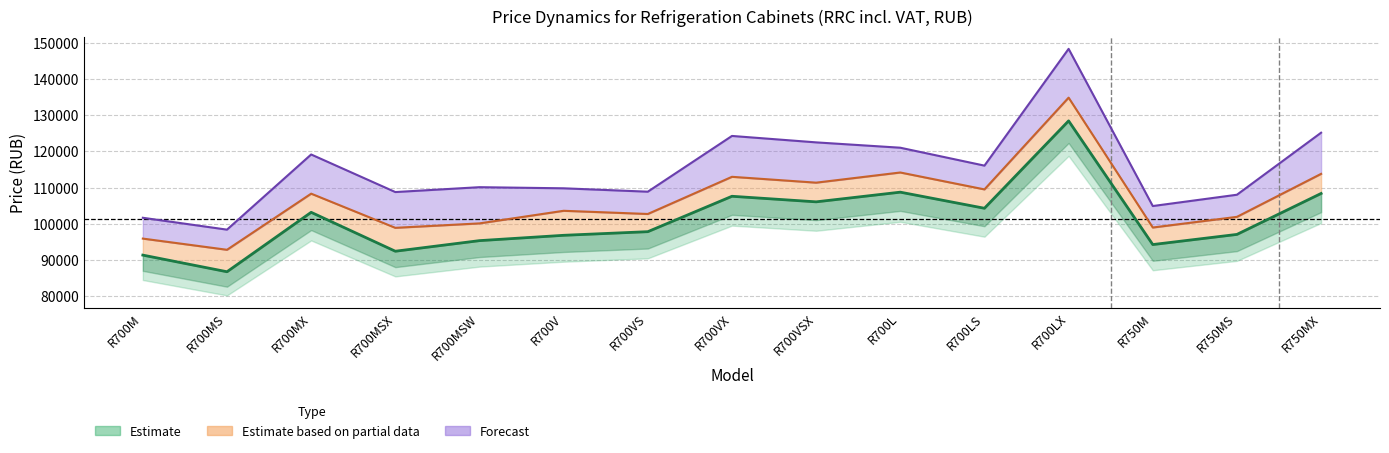

The value of Partial data (mid) at R750MS is 101891.1. True or false?

True